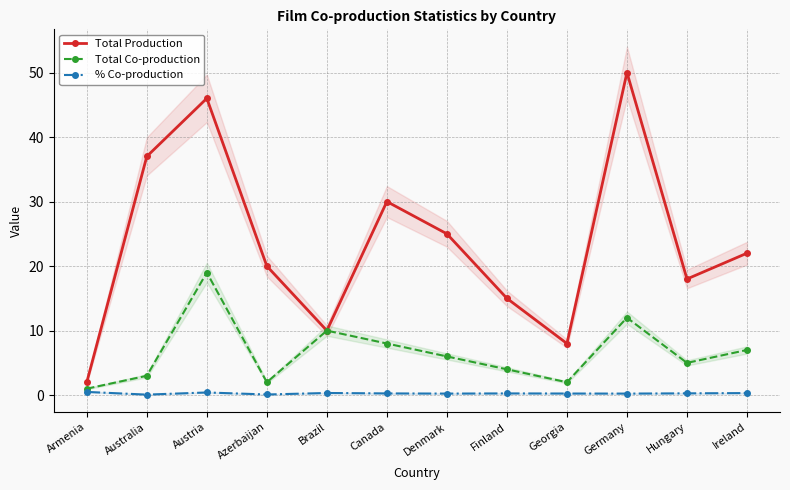

How many distinct data groups are displayed?

3